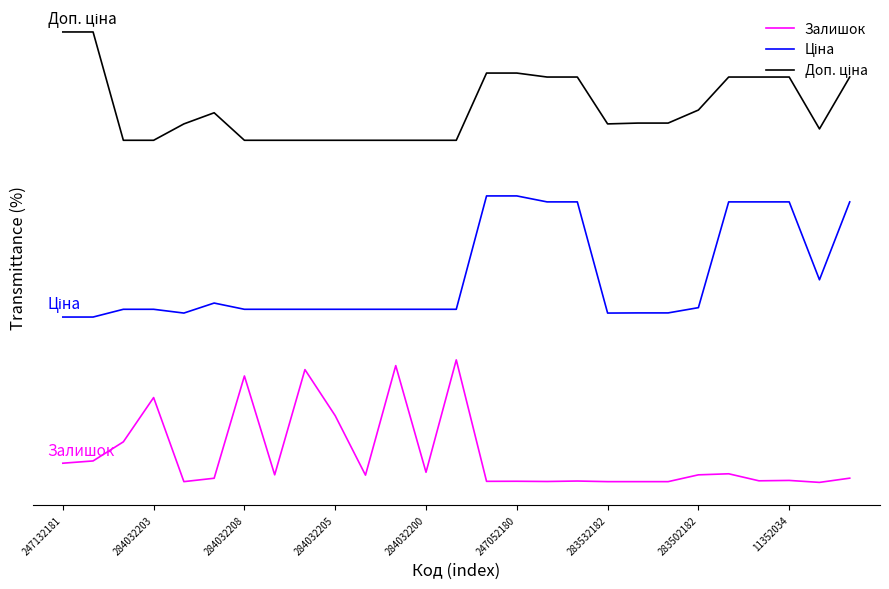

Is this an area chart (filled region under the line)?

No